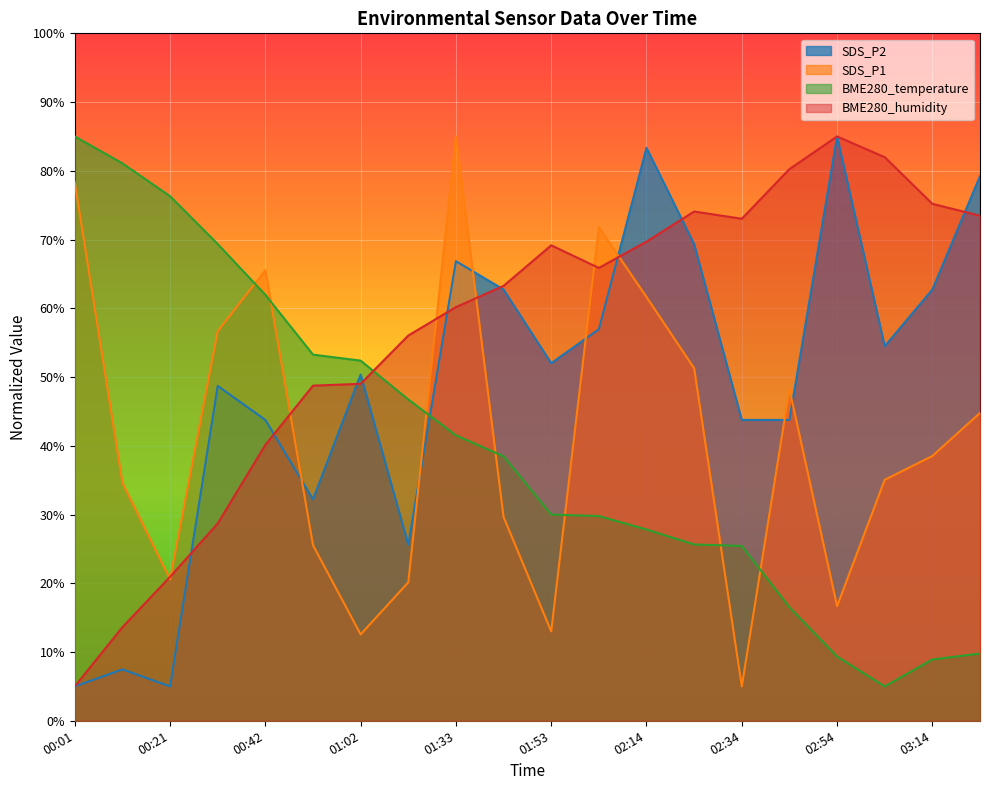

What is the sum of the BME280_temperature values at 02:54 and 02:44?

25.9